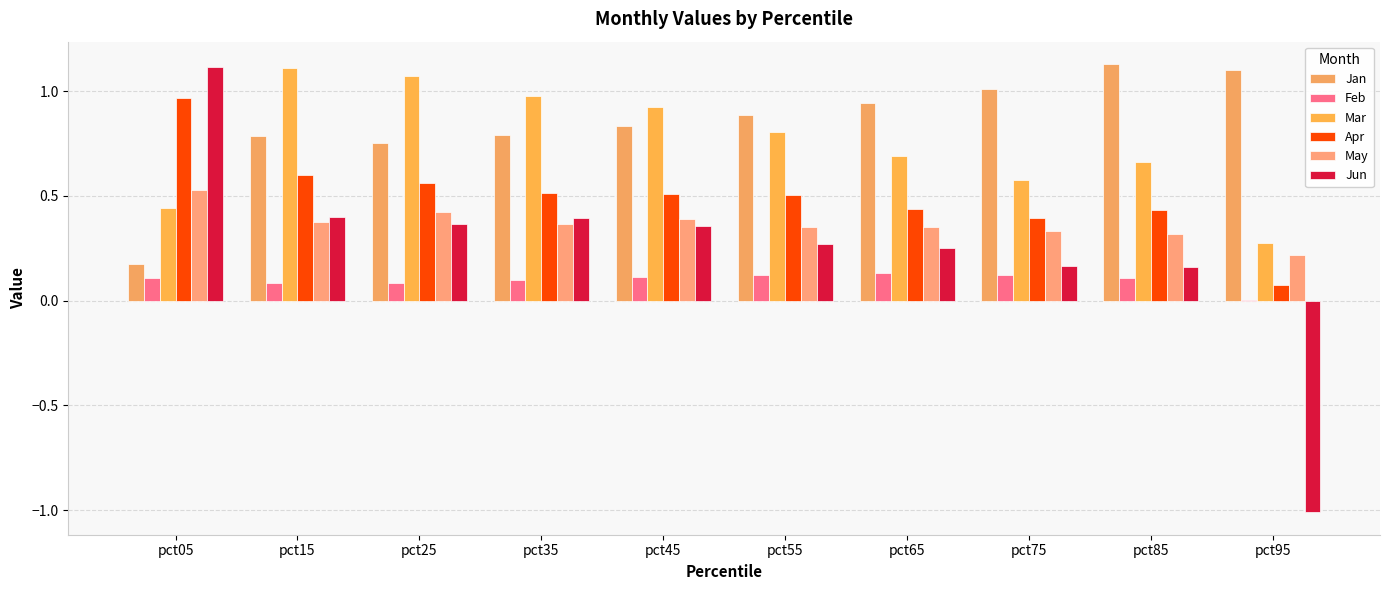

Are the bars horizontal?

No